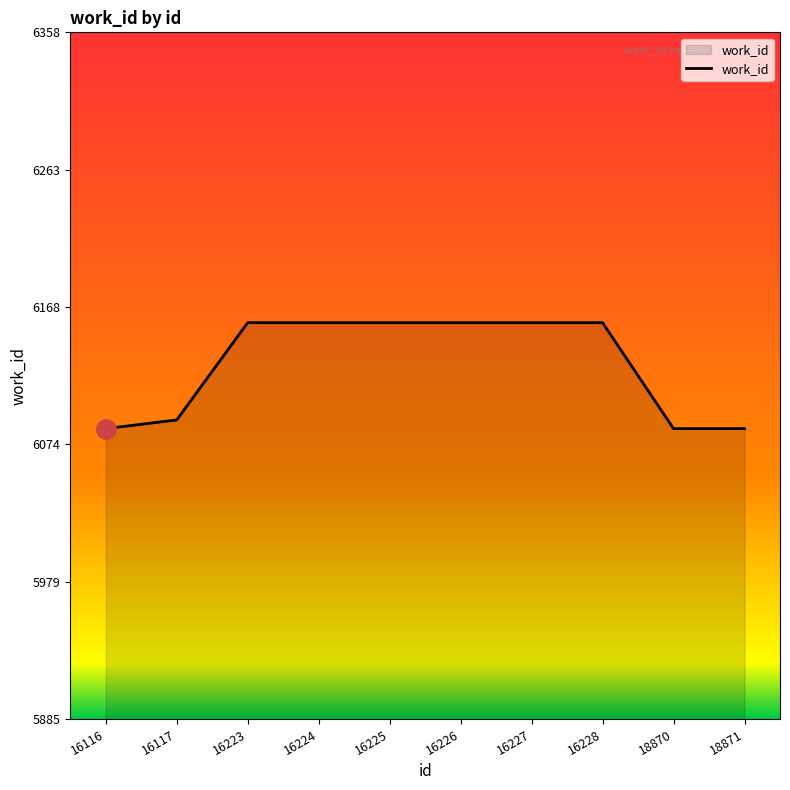

Between 16224 and 18870, which is larger?

16224